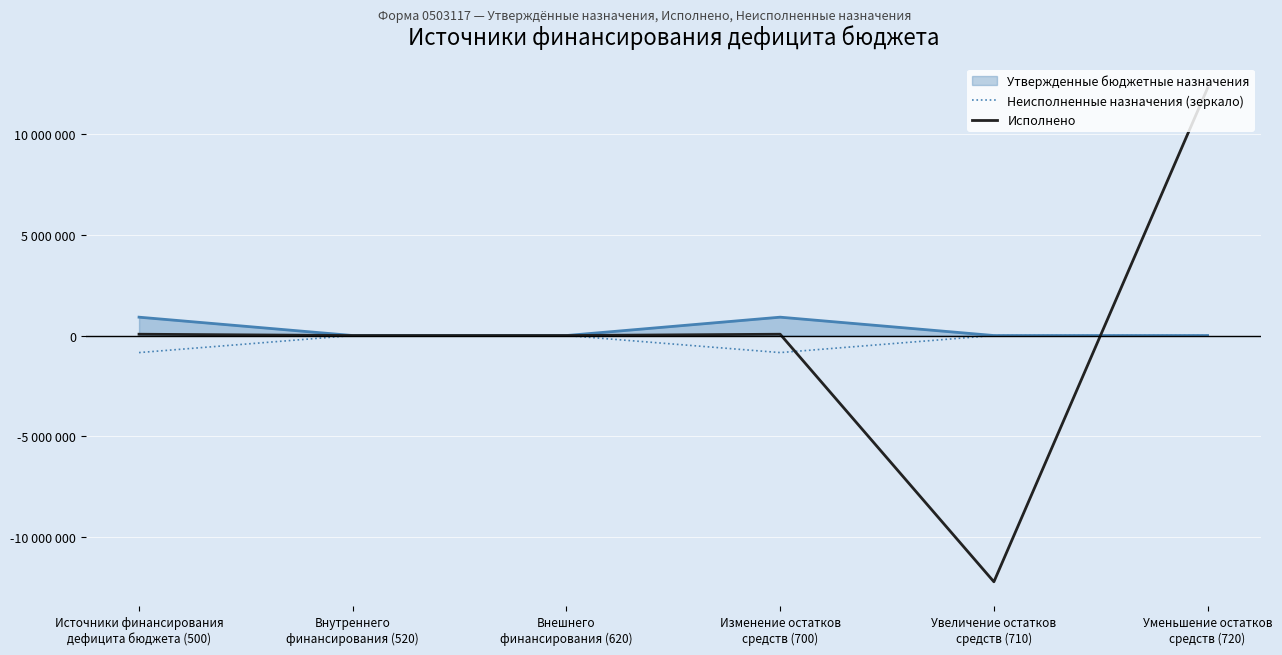

Rank the series at Источники финансирования
дефицита бюджета (500) from lowest to highest value.

Неисполненные назначения (зеркало), Исполнено, Утвержденные бюджетные назначения